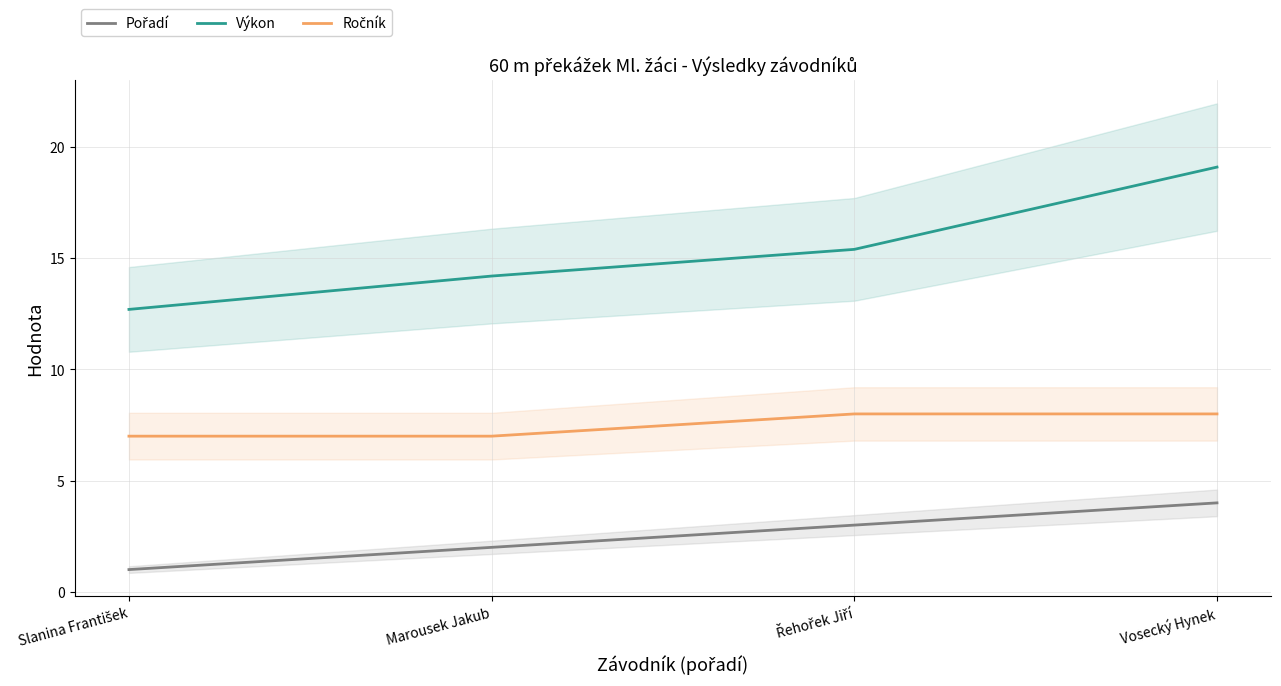

Which series has the largest range (max minus min)?

Výkon